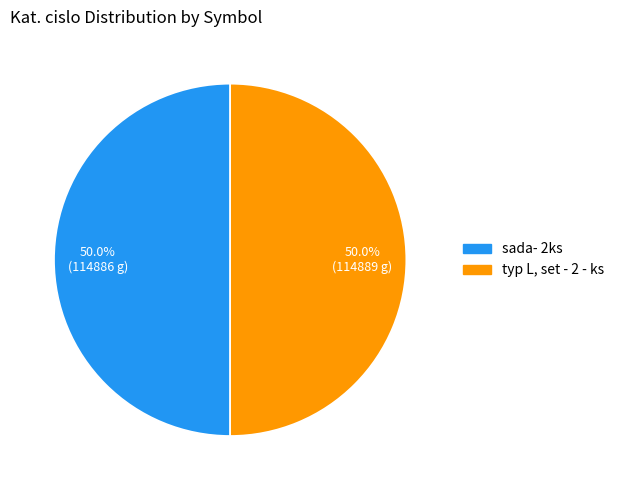

How many slices are in this pie chart?

2